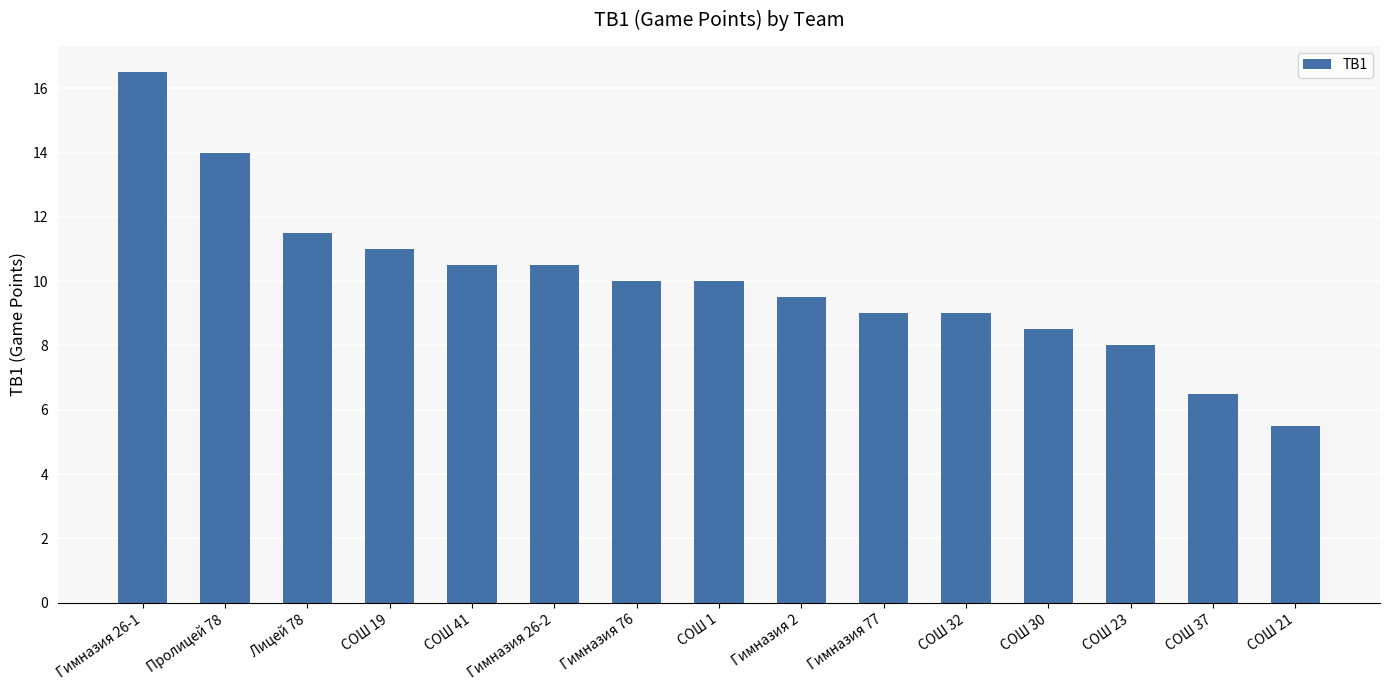

Reading left to right, what are all the values shown in this chart?

Гимназия 26-1=16.5	Пролицей 78=14.0	Лицей 78=11.5	СОШ 19=11.0	СОШ 41=10.5	Гимназия 26-2=10.5	Гимназия 76=10.0	СОШ 1=10.0	Гимназия 2=9.5	Гимназия 77=9.0	СОШ 32=9.0	СОШ 30=8.5	СОШ 23=8.0	СОШ 37=6.5	СОШ 21=5.5